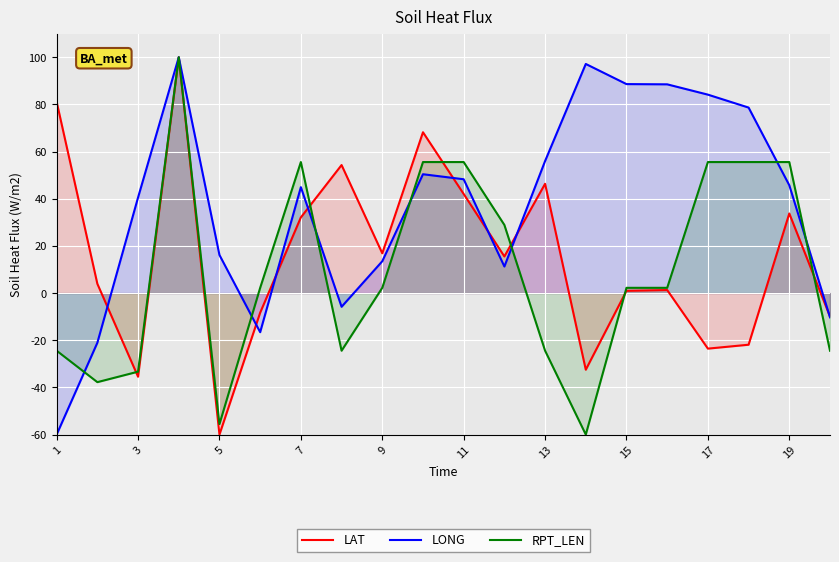

The RPT_LEN series shows 2.2 at 9. True or false?

True